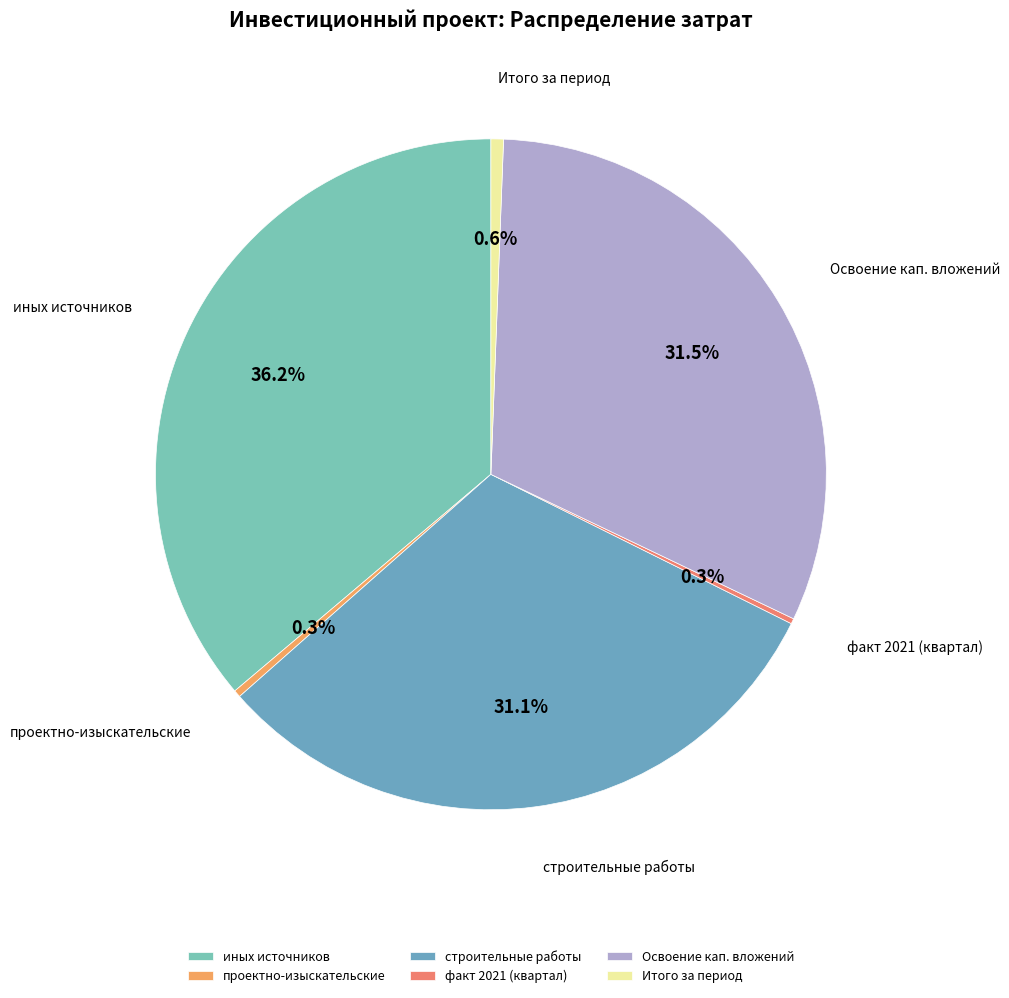

To the nearest percent, what percentage of the pie is Итого за период?

1%